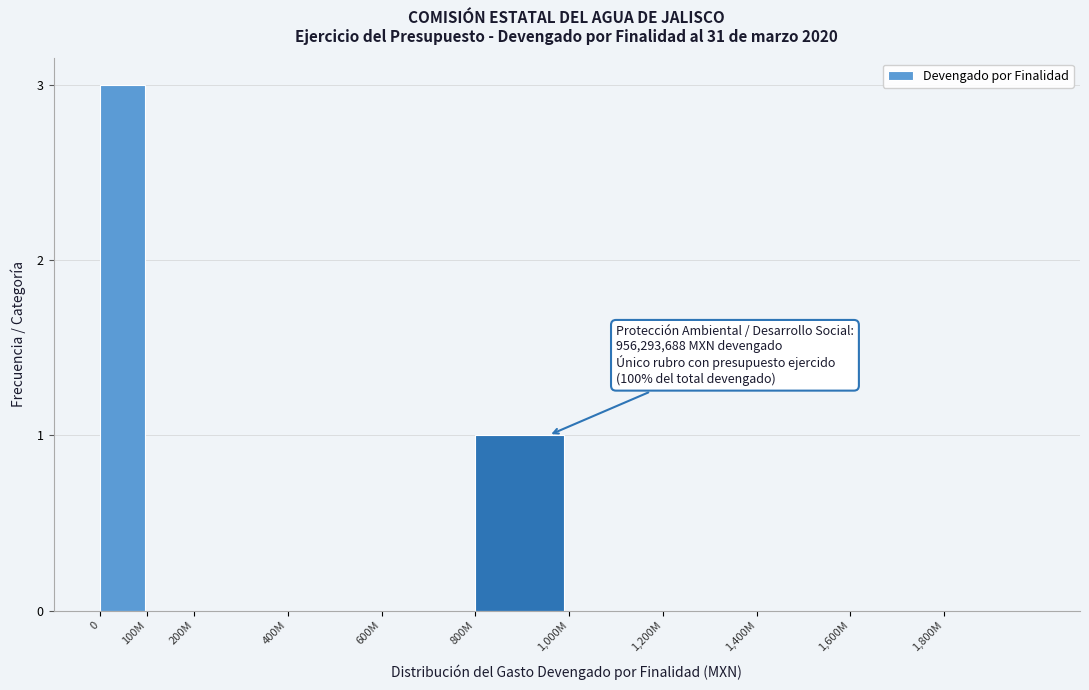

Reading right to left, list all the values displayed in this chart.

1,800M=0	1,600M=0	1,400M=0	1,200M=0	1,000M=0	800M=1	600M=0	400M=0	200M=0	100M=0	0=3